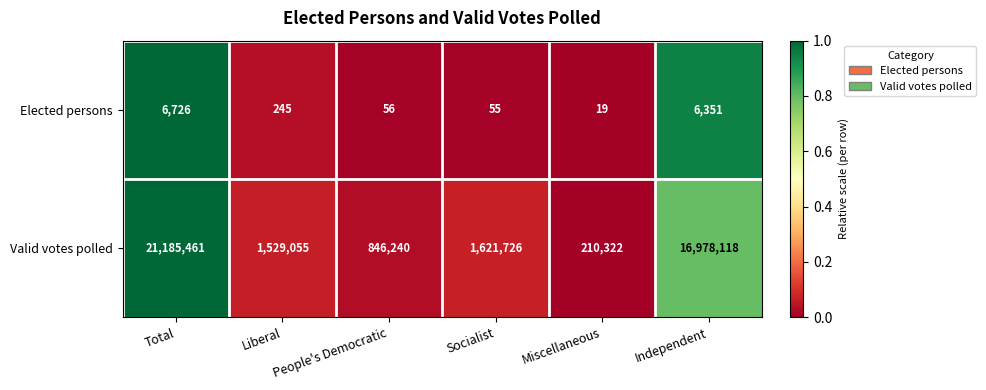

The Elected persons series shows 19 at Miscellaneous. True or false?

True